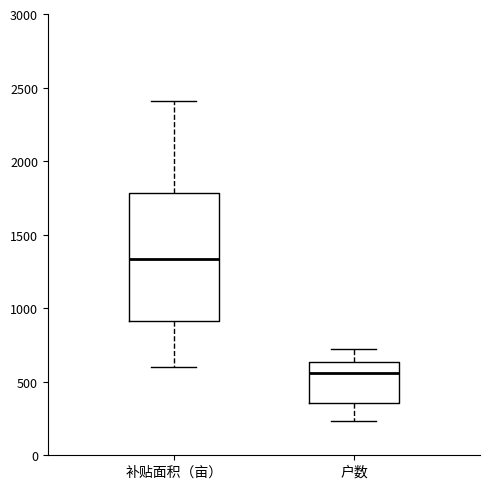

Reading left to right, transcribe this box plot: for each box, give where its median line is, the range the box spans, and where its two whiskers end, as read against the y-axis. The values are not printed on the chart, so give them approximately, as read against the axis.

补贴面积（亩）: median 1350, box 900 to 1800, whiskers 600 to 2400
户数: median 550, box 350 to 650, whiskers 250 to 700